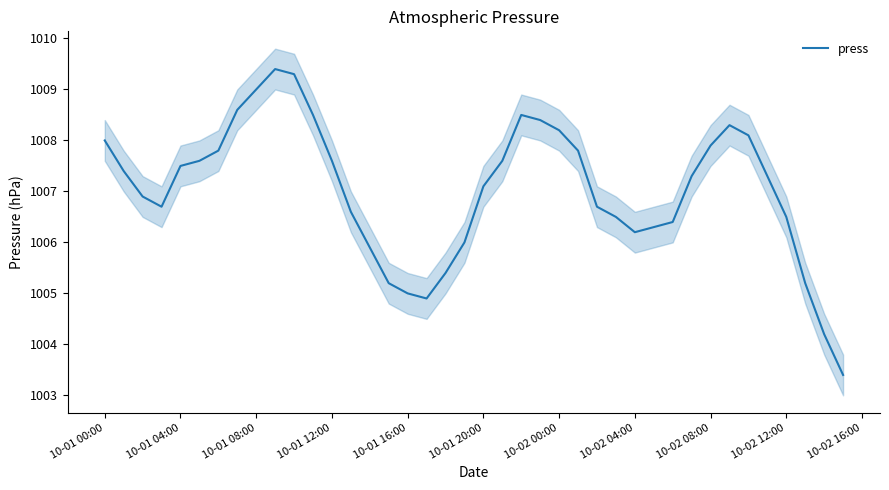

How many interior local peaks (higher than both neighbors) does the data have?

3